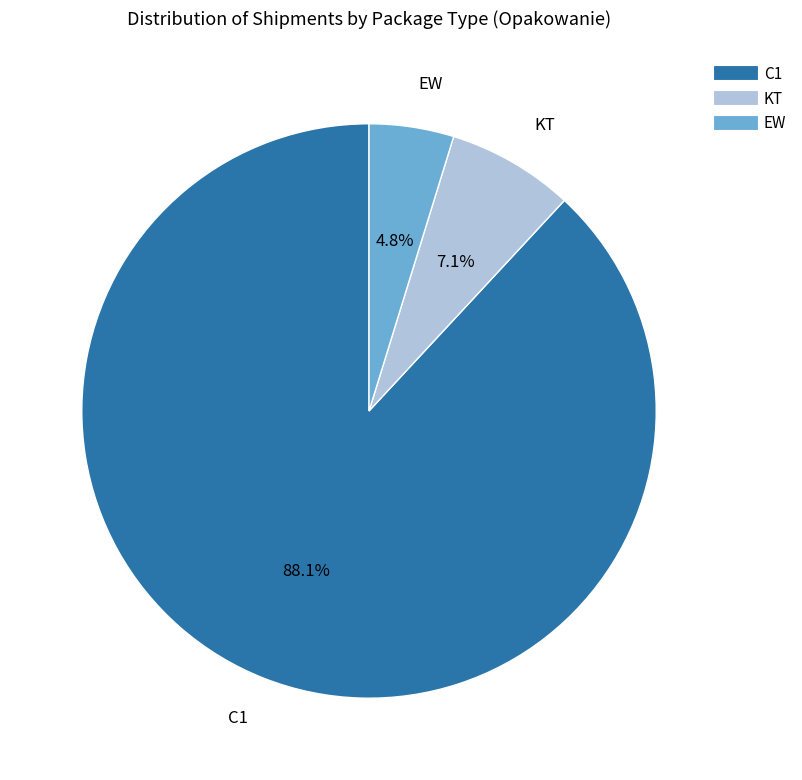

Does any single category account for the majority?

Yes